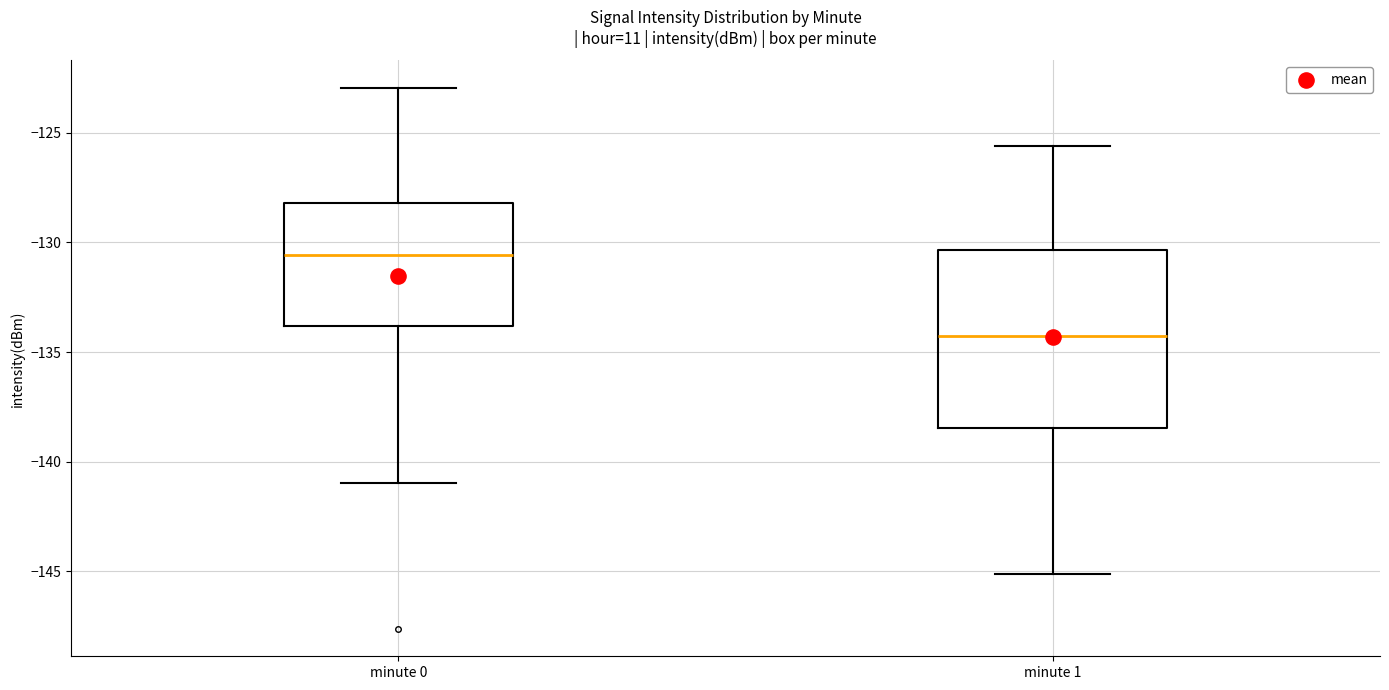

Reading left to right, read every box against the y-axis: the position of its median line, the range the box covers, and the ends of its whiskers. The values are not printed on the chart, so give them approximately, as read against the axis.

minute 0: median -130.5, box -134.0 to -128.0, whiskers -141.0 to -123.0
minute 1: median -134.5, box -138.5 to -130.5, whiskers -145.0 to -125.5